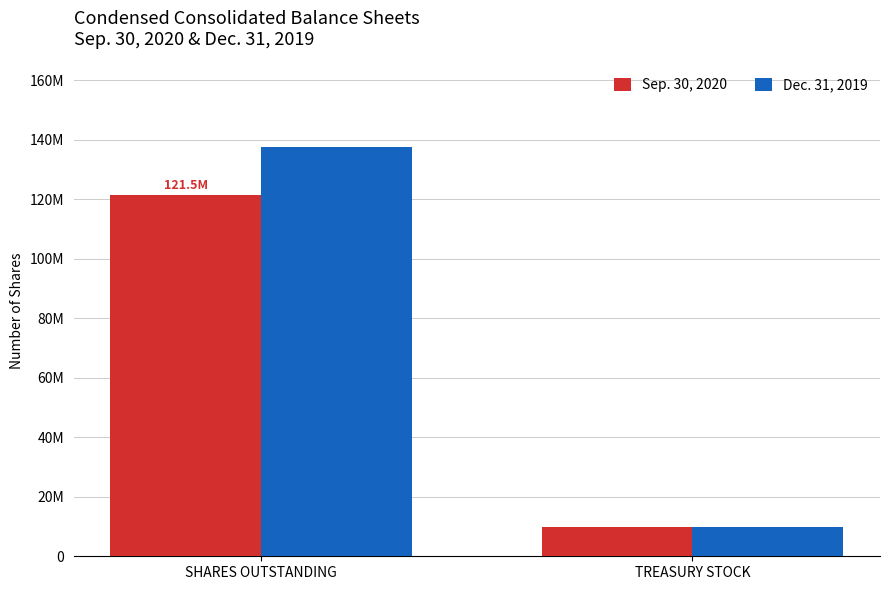

Does the chart contain stacked bars?

No